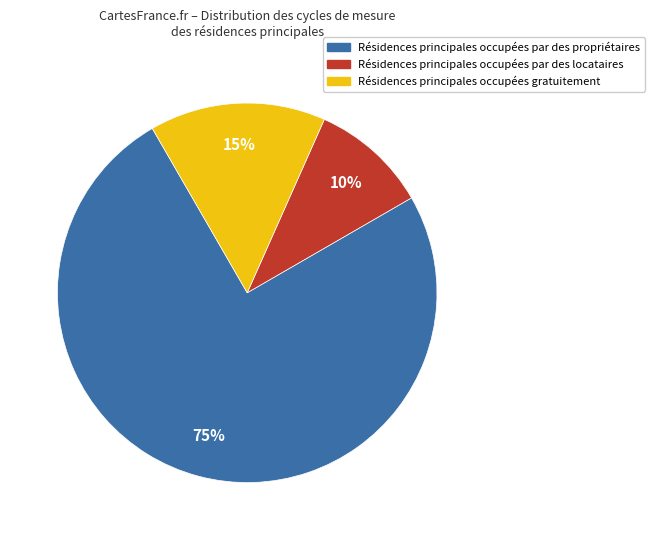

To the nearest percent, what is the difference between the largest and smallest slice percentages?

65%